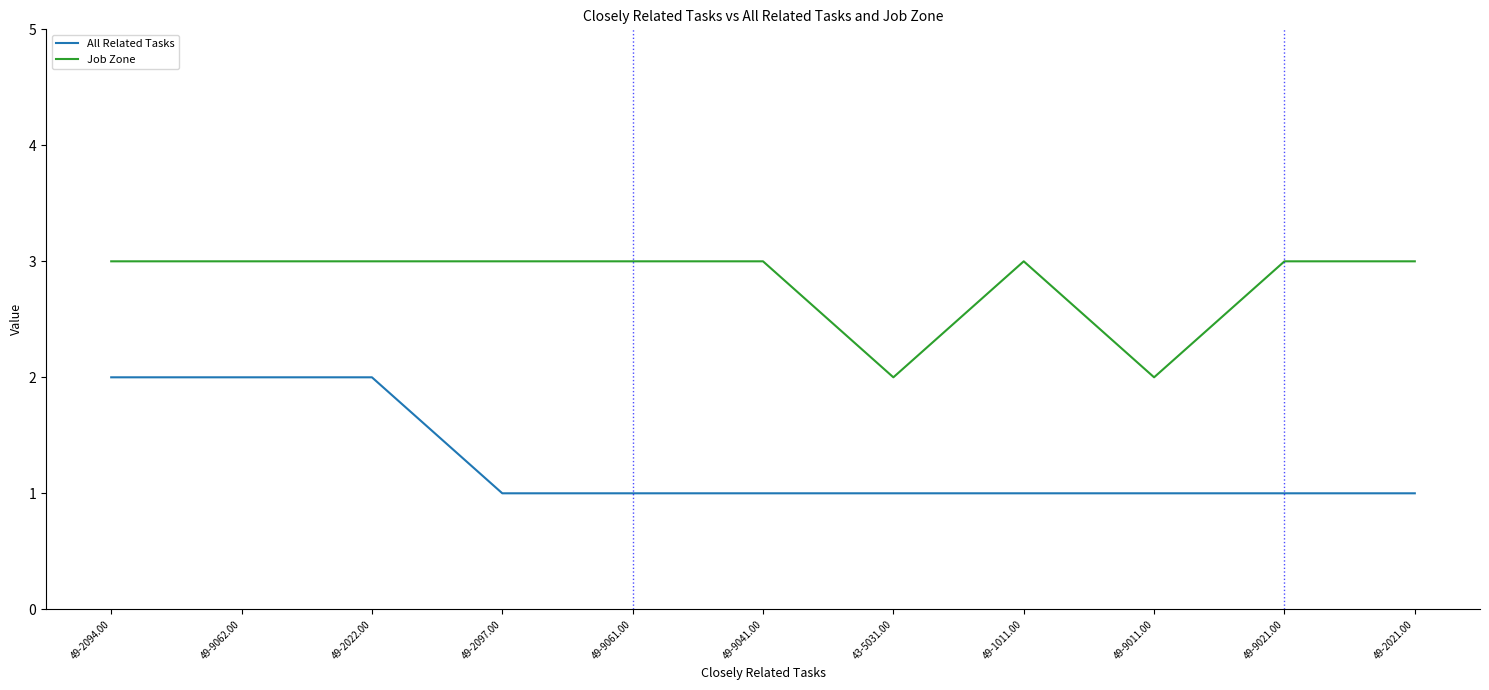

True or false: Job Zone and All Related Tasks cross at least once.

False